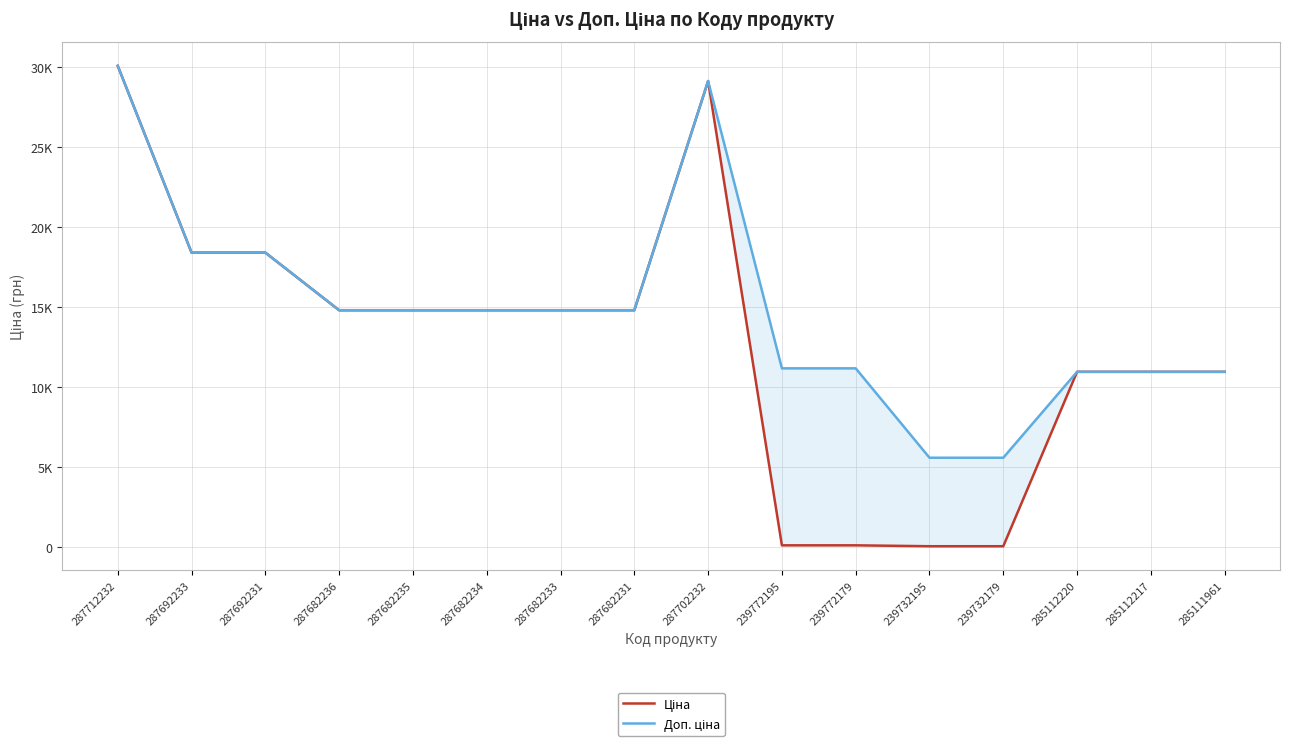

What is the label of the 7th point from the left?

287682233